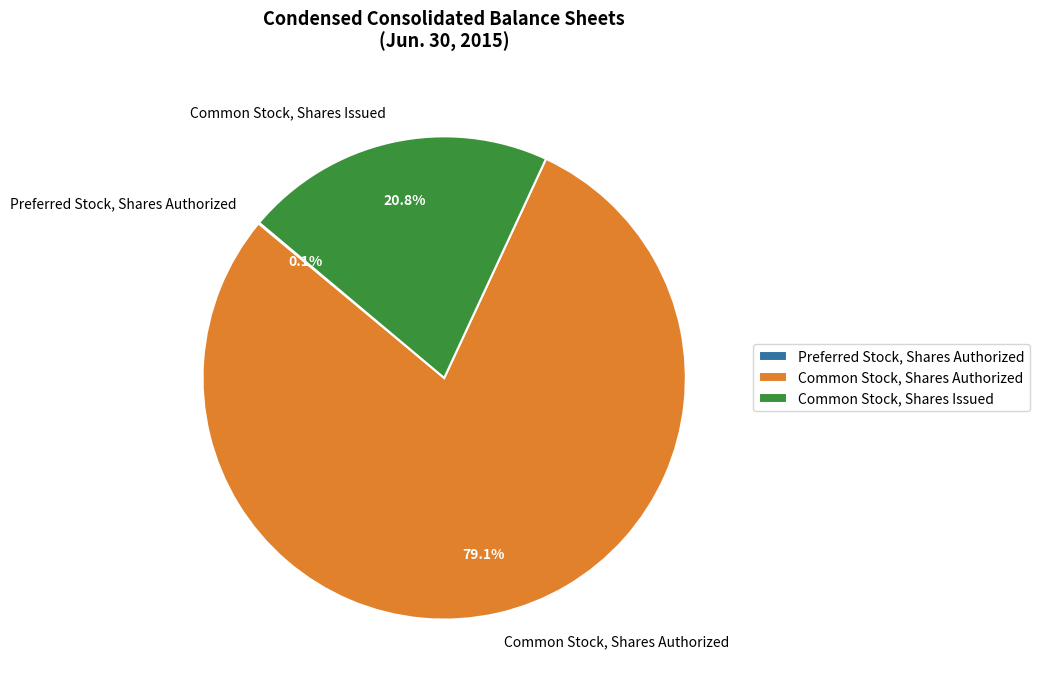

Which slice represents more than half of the pie?

Common Stock, Shares Authorized